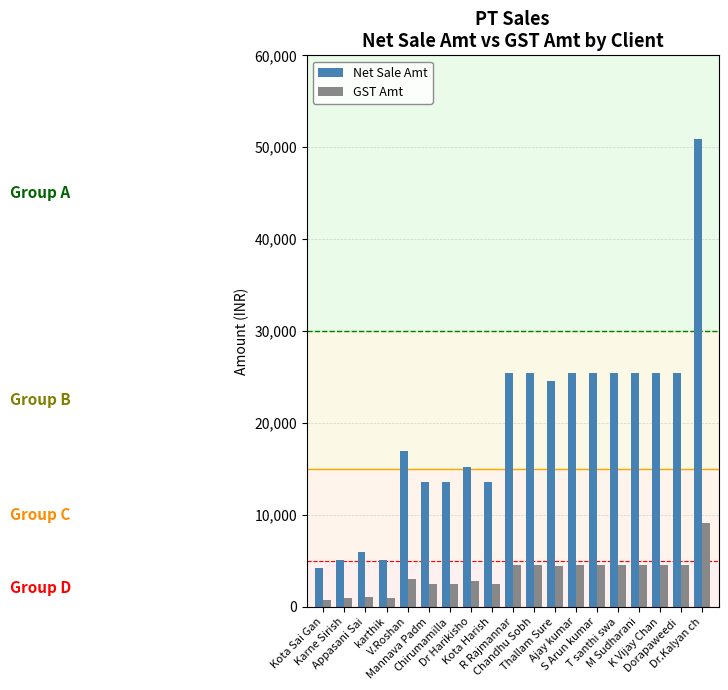

Are the bars grouped side by side (vs. stacked)?

Yes